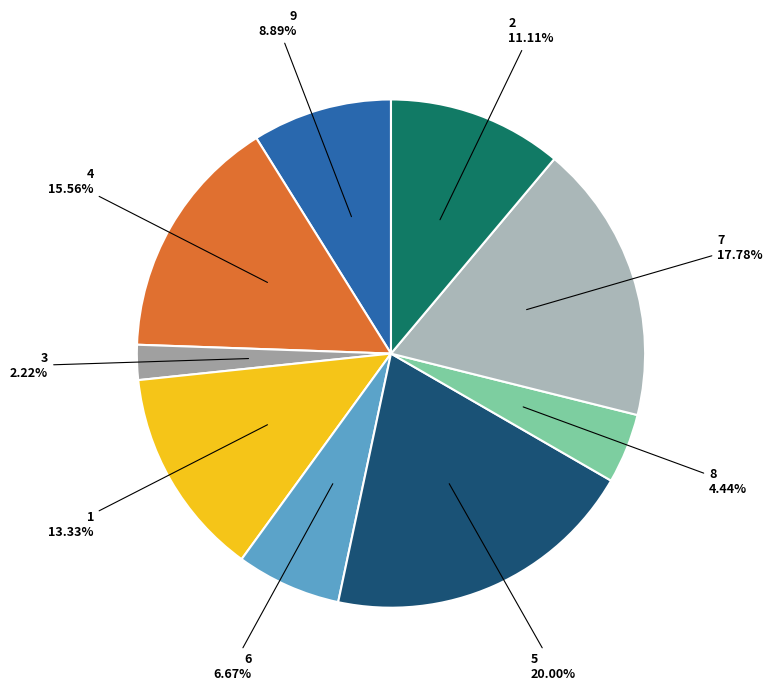

To the nearest percent, what is the combined percentage of 6 and 1?

20%